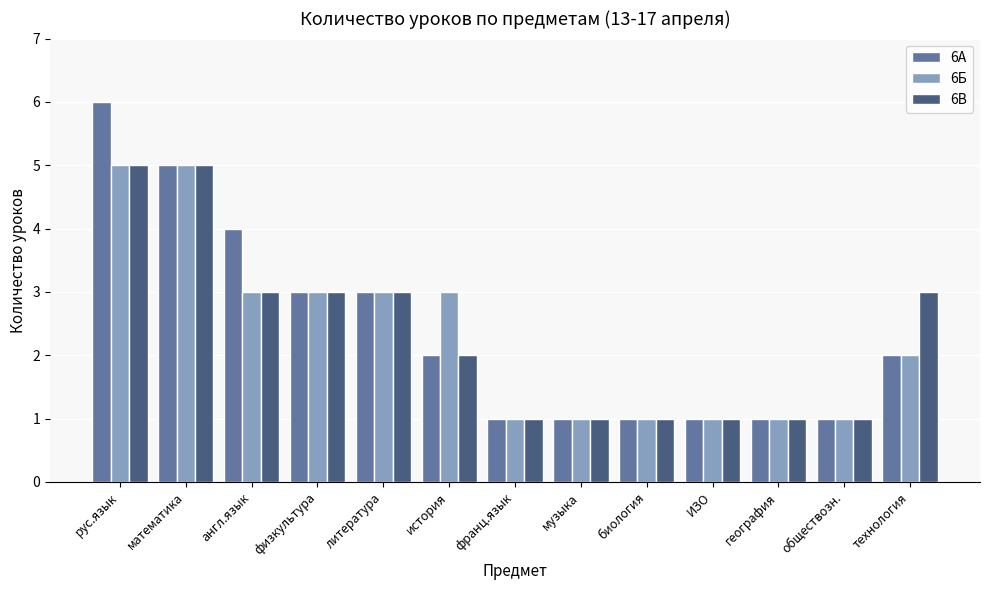

How many categories are shown in the chart?

13